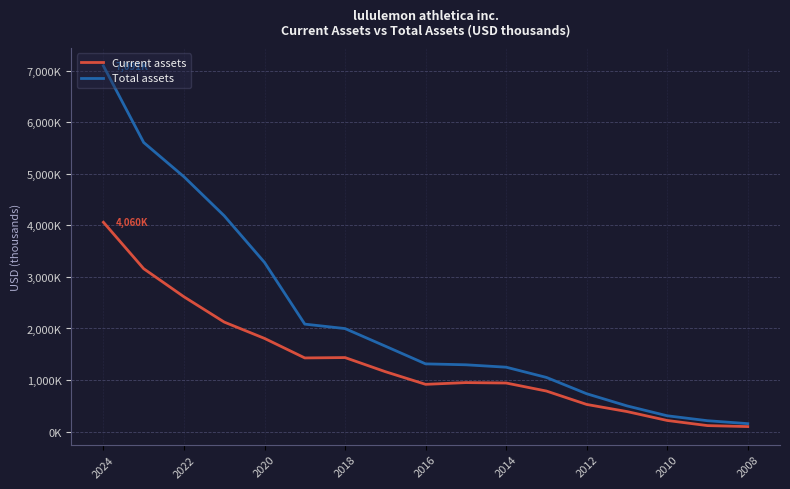

What are all the series names shown in the legend?

Current assets, Total assets